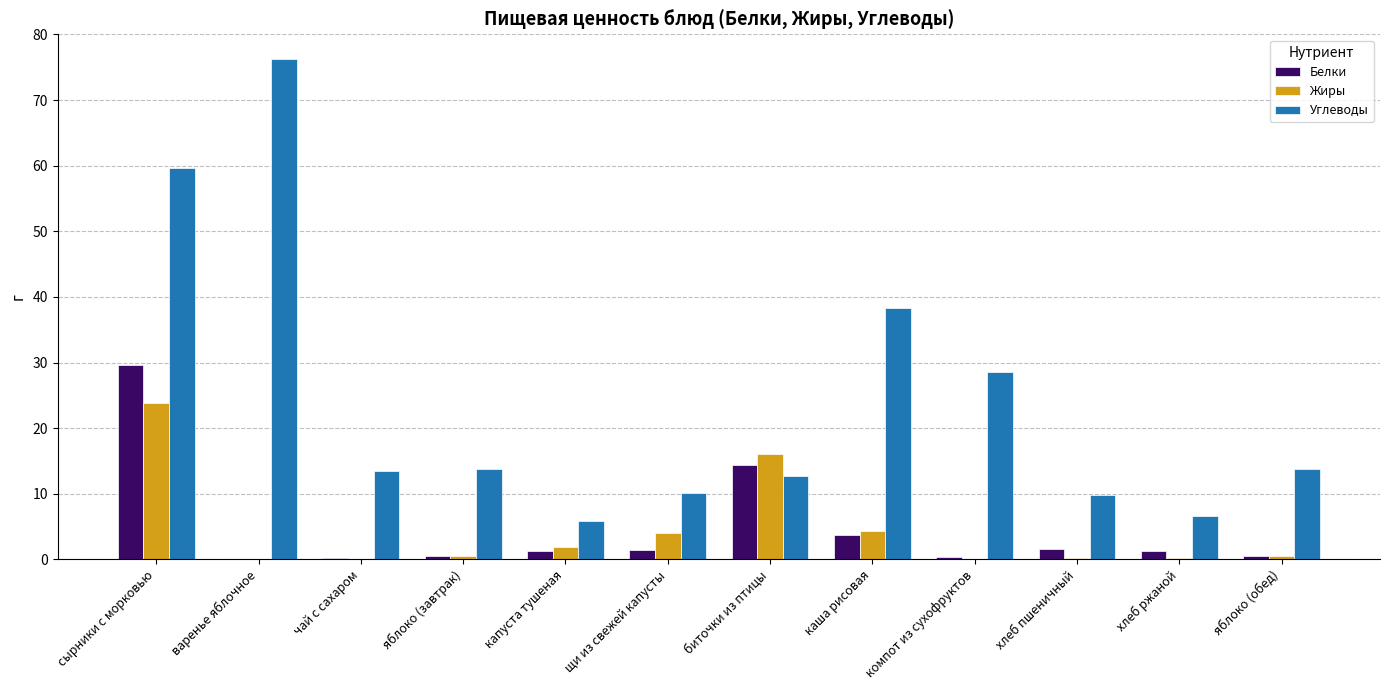

Which series changed the most between капуста тушеная and каша рисовая?

Углеводы